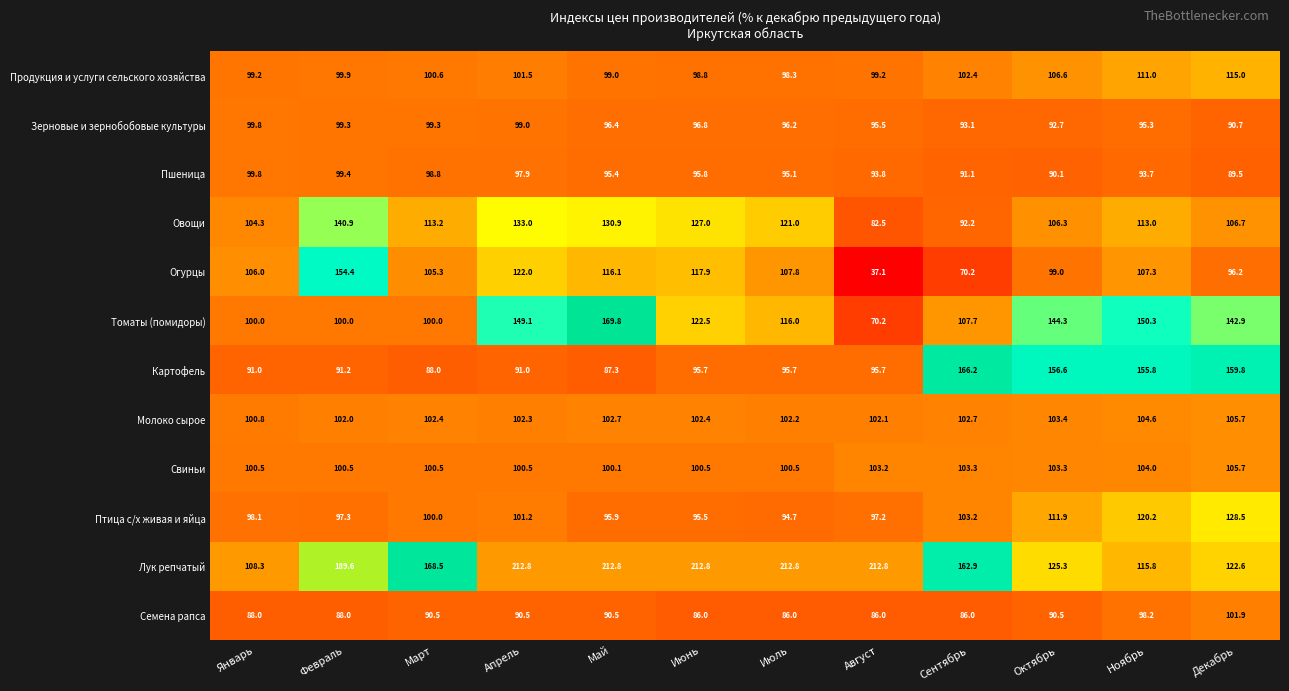

At which category is the sum across all series the highest?

Апрель